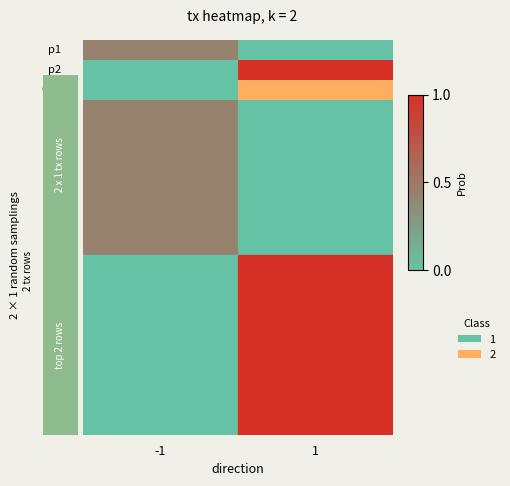

What is the sum of all values?

3